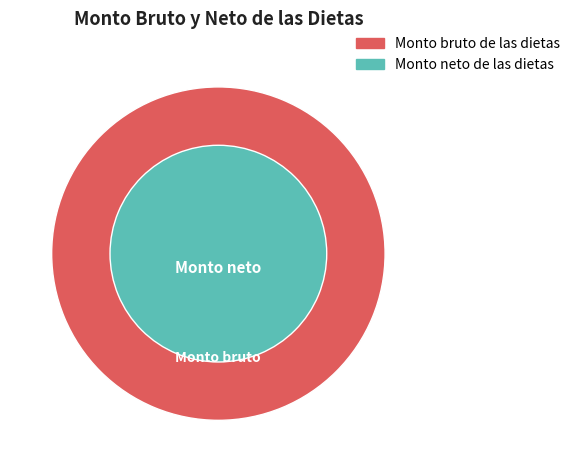

Rank the series by their average value, from highest to lowest.

Monto bruto de las dietas, Monto neto de las dietas